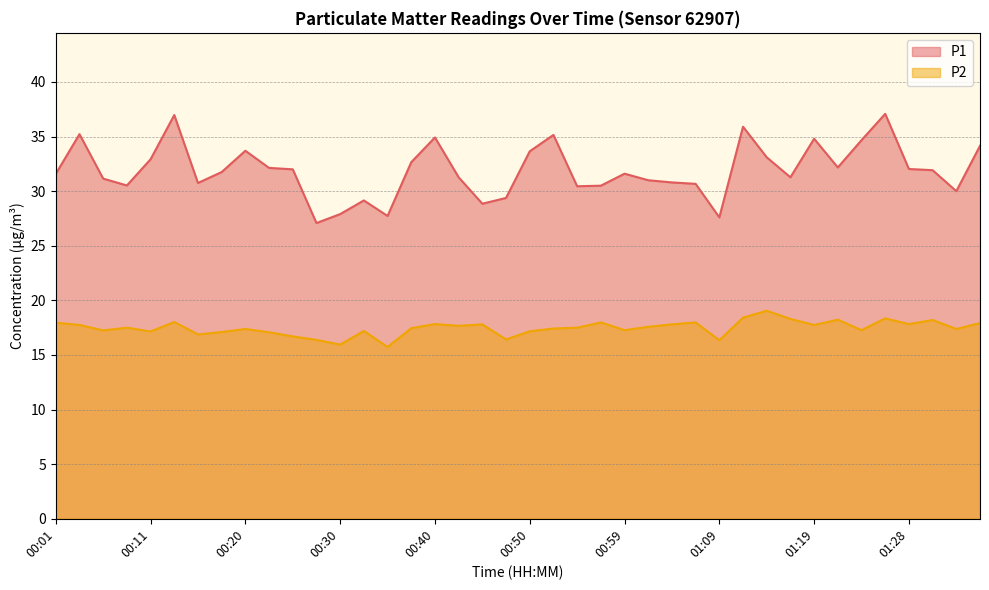

Reading left to right, extract all data points from this chart.

P1: 00:01=31.6	00:03=35.2	00:06=31.1	00:08=30.5	00:11=32.9	00:13=37.0	00:15=30.8	00:18=31.8	00:20=33.7	00:23=32.1	00:25=32.0	00:28=27.1	00:30=27.9	00:33=29.1	00:35=27.7	00:37=32.6	00:40=34.9	00:42=31.3	00:45=28.9	00:47=29.4	00:50=33.6	00:52=35.1	00:54=30.4	00:57=30.5	00:59=31.6	01:02=31.0	01:04=30.8	01:07=30.7	01:09=27.6	01:11=35.9	01:14=33.1	01:16=31.3	01:19=34.8	01:21=32.2	01:24=34.7	01:26=37.1	01:28=32.0	01:31=31.9	01:33=30.0	01:36=34.1
P2: 00:01=17.9	00:03=17.8	00:06=17.2	00:08=17.5	00:11=17.1	00:13=18.0	00:15=16.9	00:18=17.1	00:20=17.4	00:23=17.1	00:25=16.7	00:28=16.4	00:30=15.9	00:33=17.2	00:35=15.7	00:37=17.4	00:40=17.8	00:42=17.7	00:45=17.8	00:47=16.4	00:50=17.2	00:52=17.4	00:54=17.5	00:57=18.0	00:59=17.3	01:02=17.6	01:04=17.8	01:07=18.0	01:09=16.4	01:11=18.4	01:14=19.1	01:16=18.3	01:19=17.8	01:21=18.2	01:24=17.3	01:26=18.4	01:28=17.8	01:31=18.2	01:33=17.4	01:36=17.9